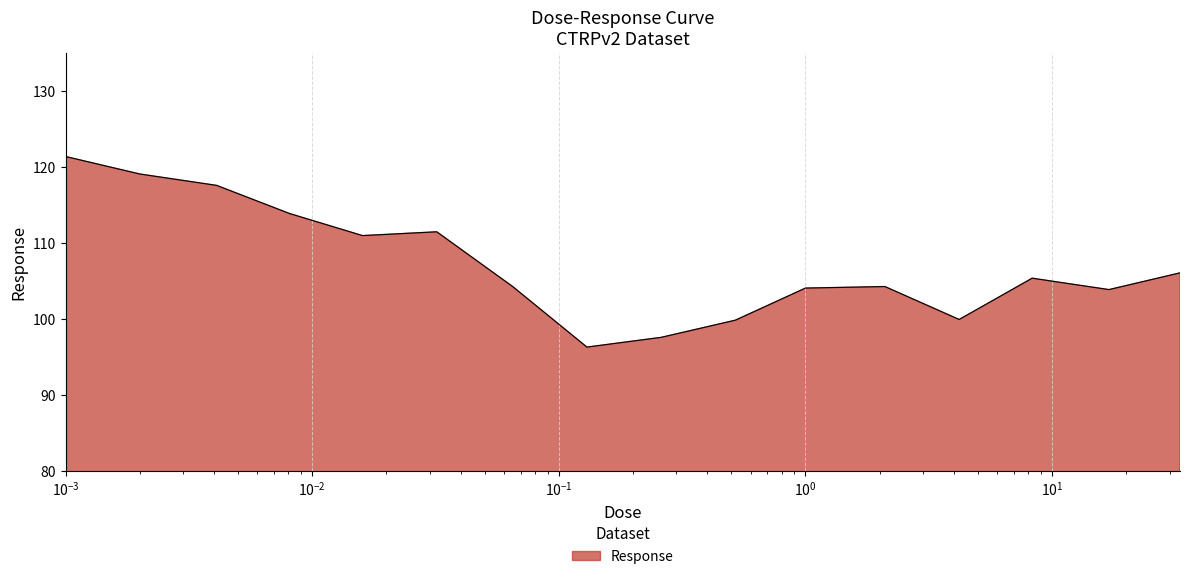

What is the difference between the second highest and minimum values?

22.8